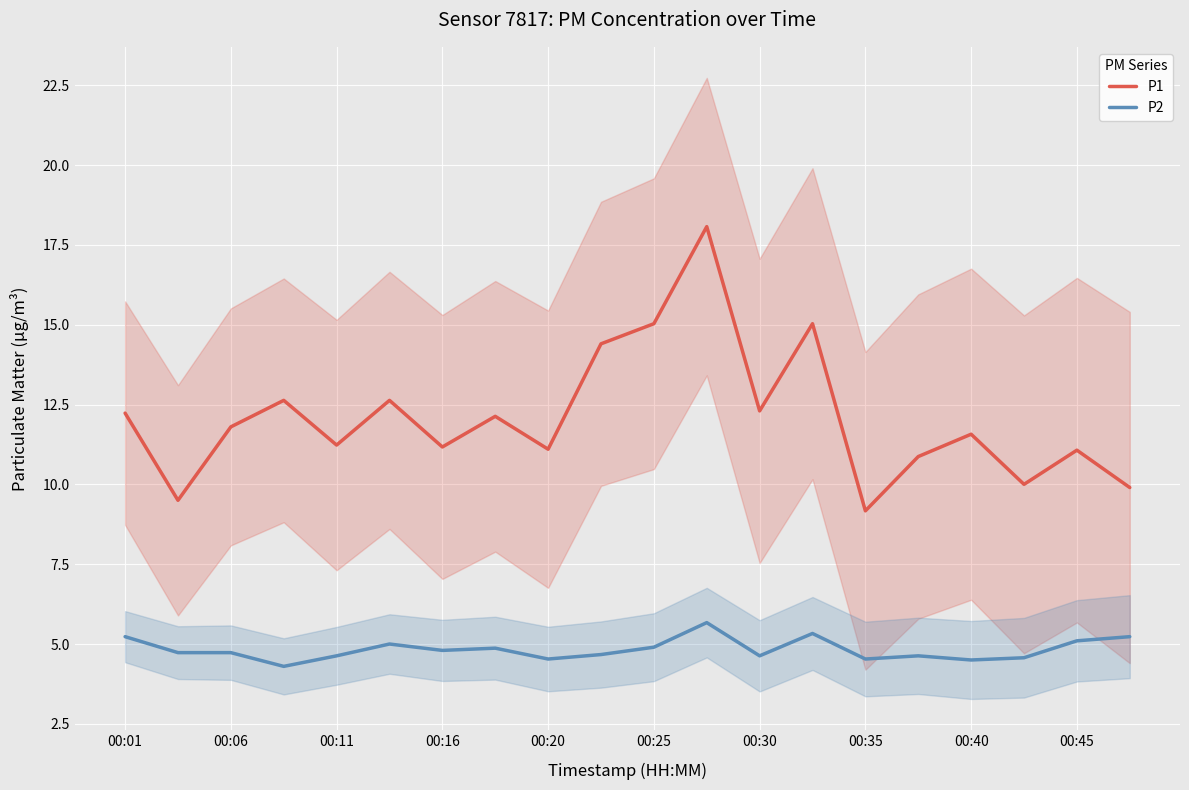

True or false: P2 and P1 intersect in this chart.

False